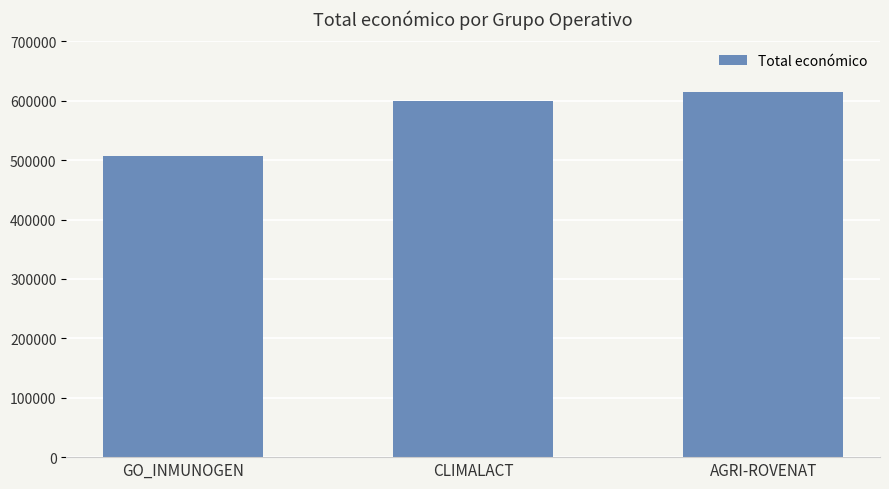

List the labels in order of value, smallest first.

GO_INMUNOGEN, CLIMALACT, AGRI-ROVENAT